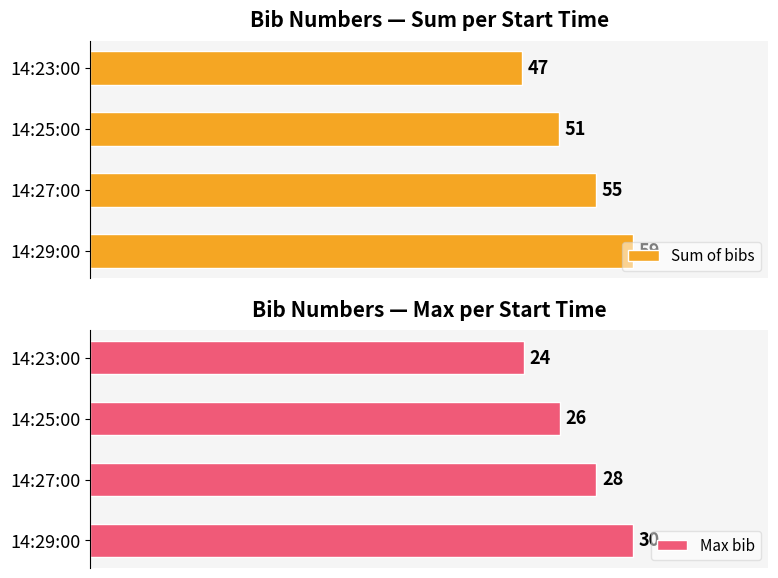

How many values in the Max bib series exceed 28?

1